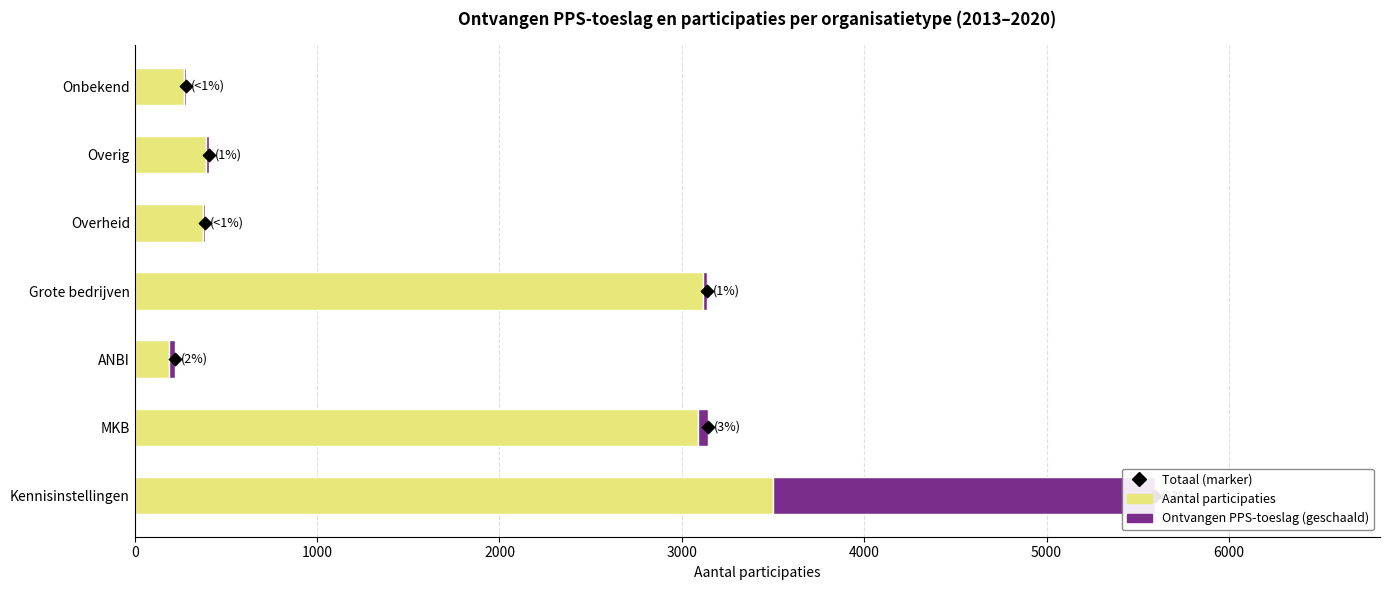

Which series has the largest Y range (max minus min)?

Aantal participaties